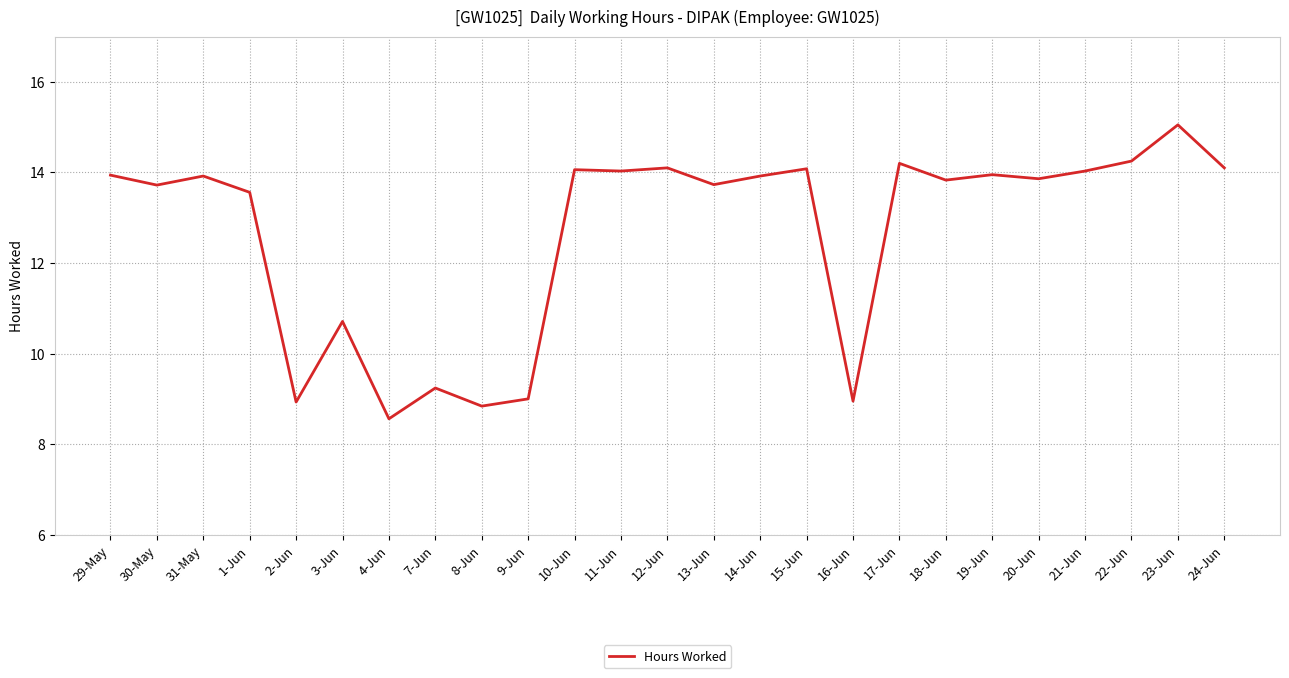

Approximately how many times larger is the value at 10-Jun compared to 17-Jun?

1.0